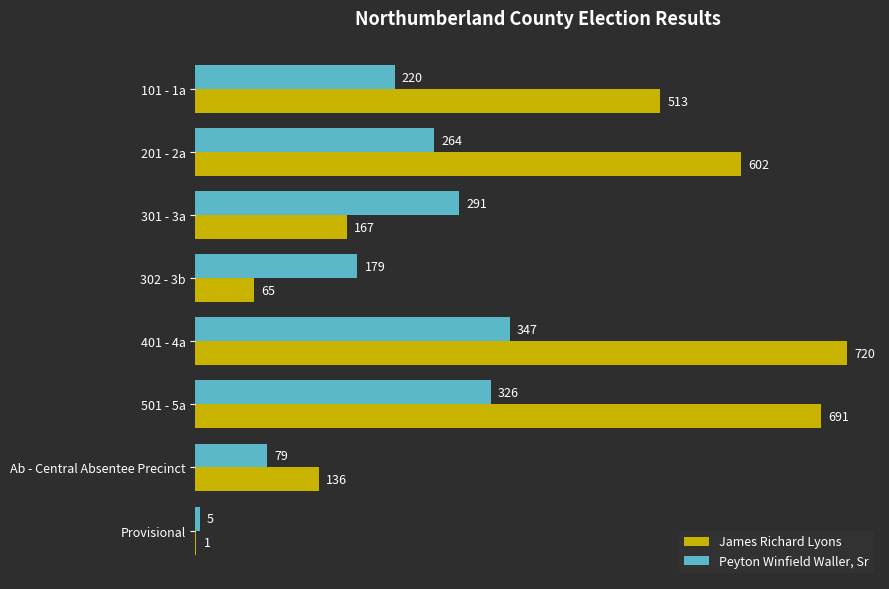

What is the sum of all James Richard Lyons values?

2895